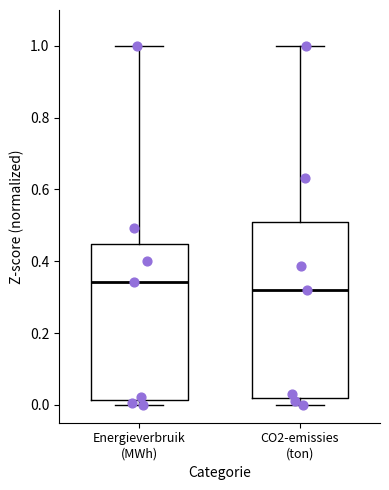

Which box's median line is the highest?

Energieverbruik (MWh)